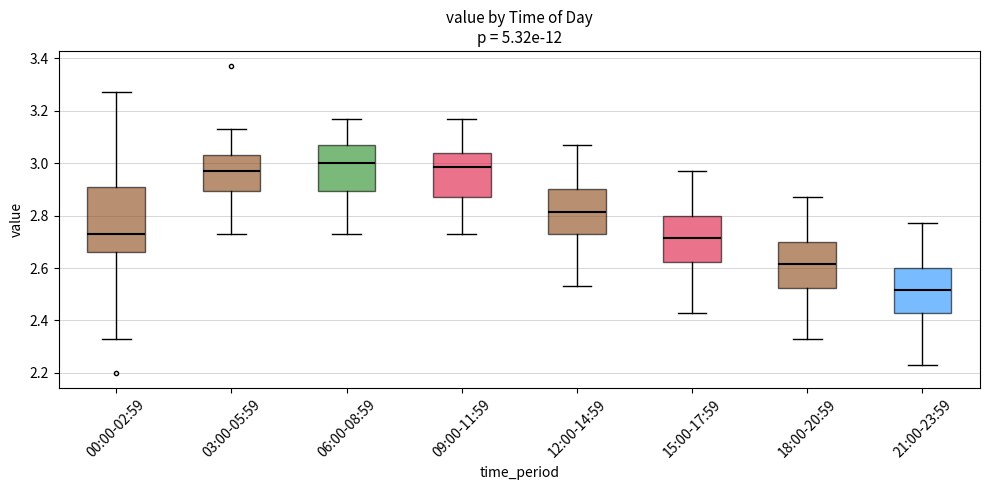

Reading left to right, transcribe this box plot: for each box, give where its median line is, the range the box spans, and where its two whiskers end, as read against the y-axis. The values are not printed on the chart, so give them approximately, as read against the axis.

00:00-02:59: median 2.74, box 2.66 to 2.90, whiskers 2.34 to 3.28
03:00-05:59: median 2.98, box 2.90 to 3.04, whiskers 2.74 to 3.14
06:00-08:59: median 3.00, box 2.90 to 3.08, whiskers 2.74 to 3.18
09:00-11:59: median 2.98, box 2.88 to 3.04, whiskers 2.74 to 3.18
12:00-14:59: median 2.82, box 2.74 to 2.90, whiskers 2.54 to 3.08
15:00-17:59: median 2.72, box 2.62 to 2.80, whiskers 2.44 to 2.98
18:00-20:59: median 2.62, box 2.52 to 2.70, whiskers 2.34 to 2.88
21:00-23:59: median 2.52, box 2.44 to 2.60, whiskers 2.24 to 2.78